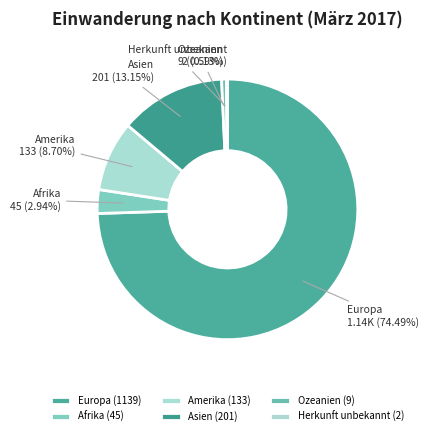

Between Ozeanien and Afrika, which is larger?

Afrika